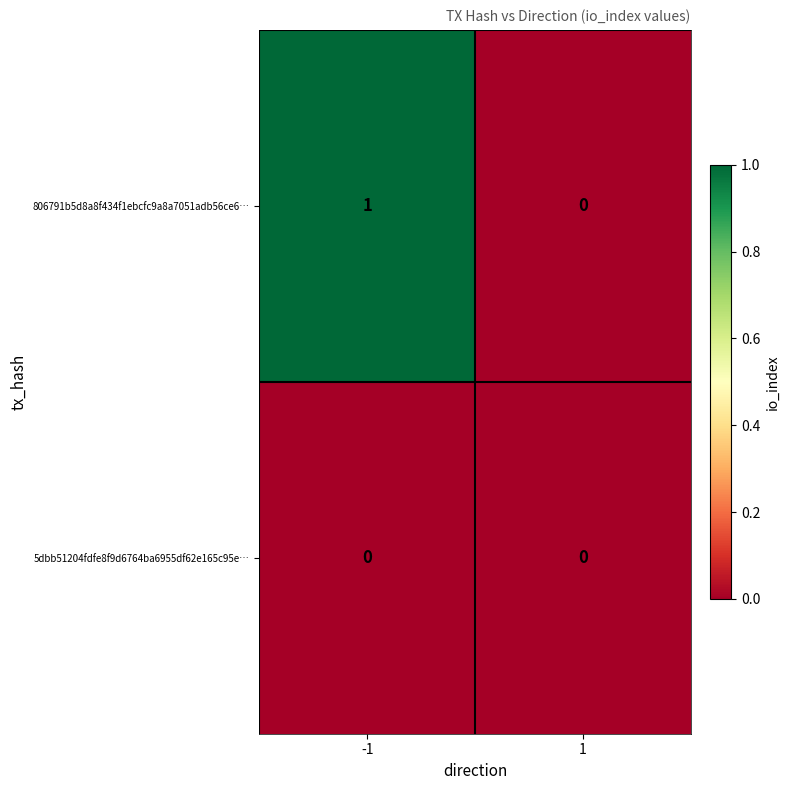

List the series in order of their overall mean, highest first.

806791b5d8a8f434f1ebcfc9a8a7051adb56ce6…, 5dbb51204fdfe8f9d6764ba6955df62e165c95e…